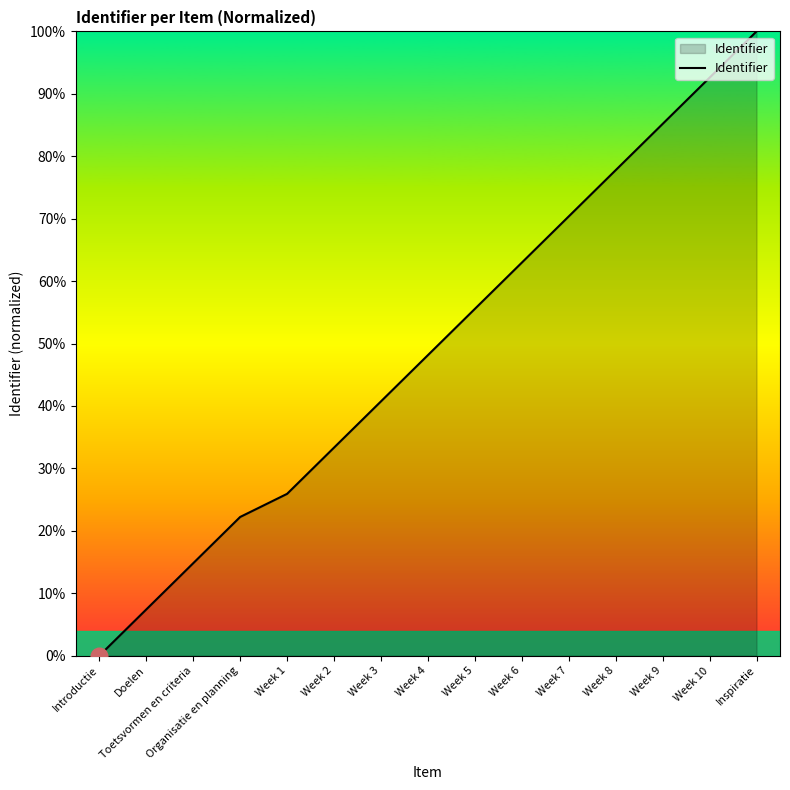

Which has a higher value, Organisatie en planning or Week 10?

Week 10